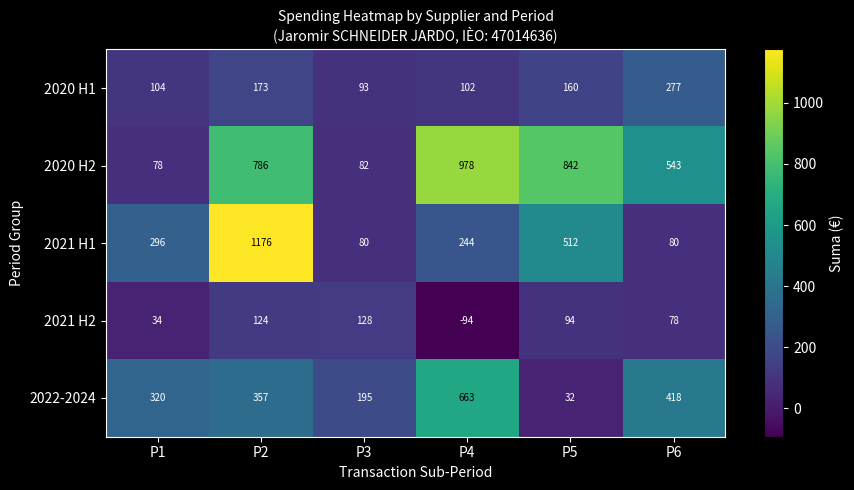

What is the approximate value of 2021 H1 at P6, to the nearest 10?

80